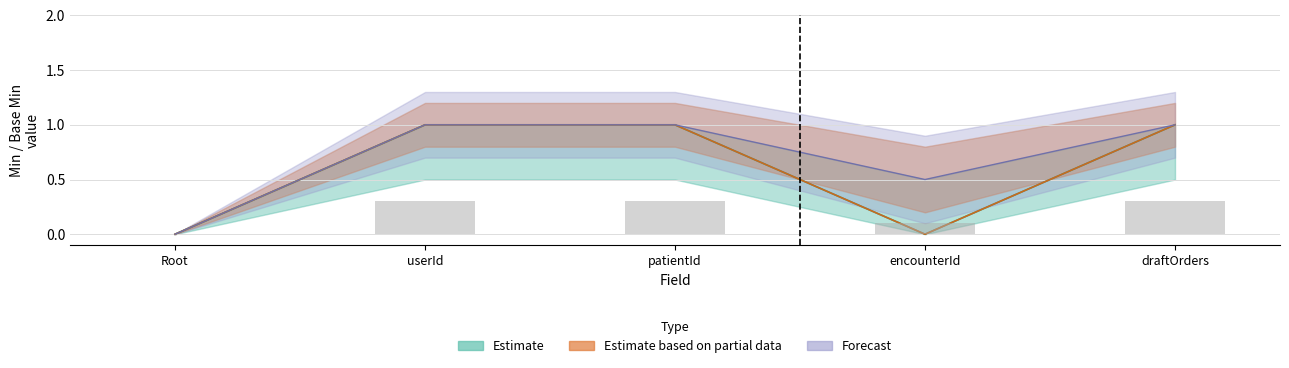

What is the difference between the maximum and minimum values in the Base Min series?

1